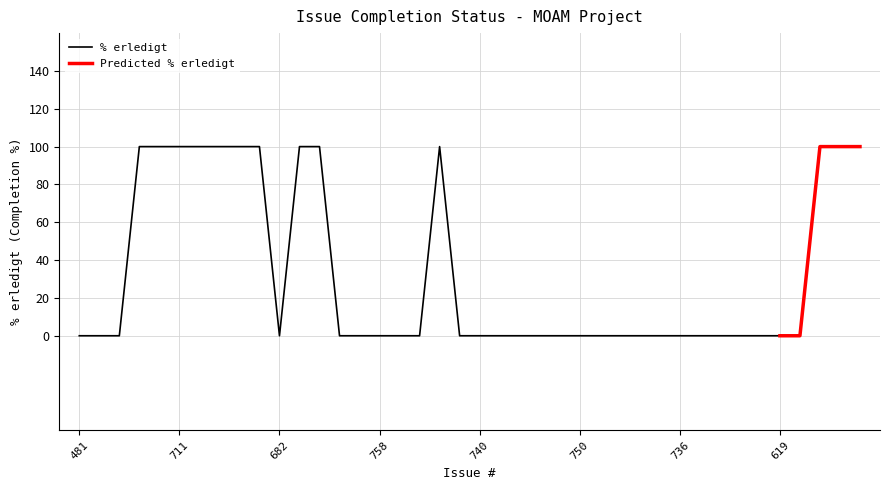

The chart shows a value of -38 at 481. True or false?

False